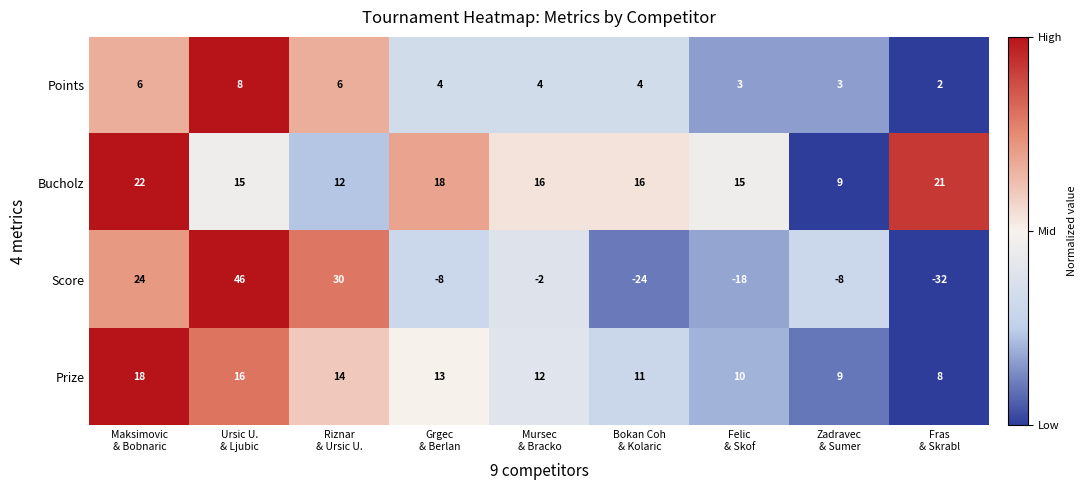

What is the sum of all Points values?

40